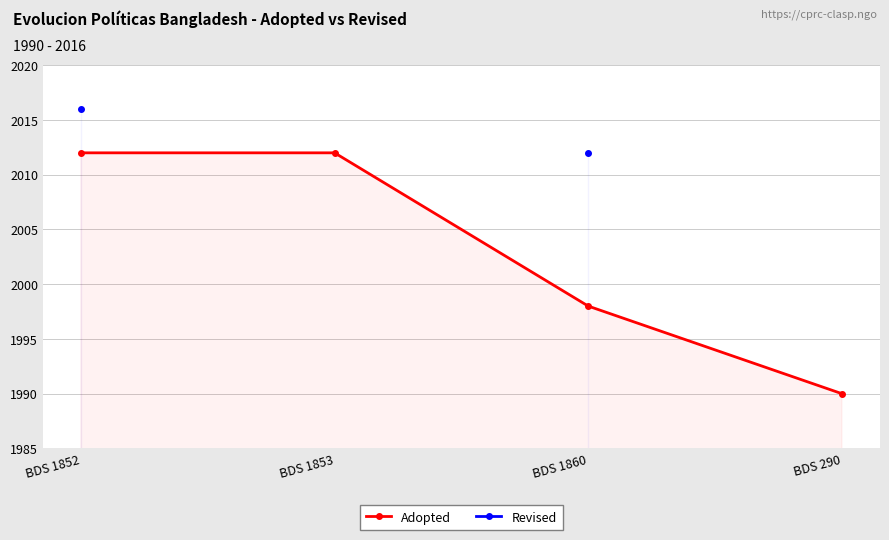

Which series changed the most between BDS 1853 and BDS 290?

Adopted